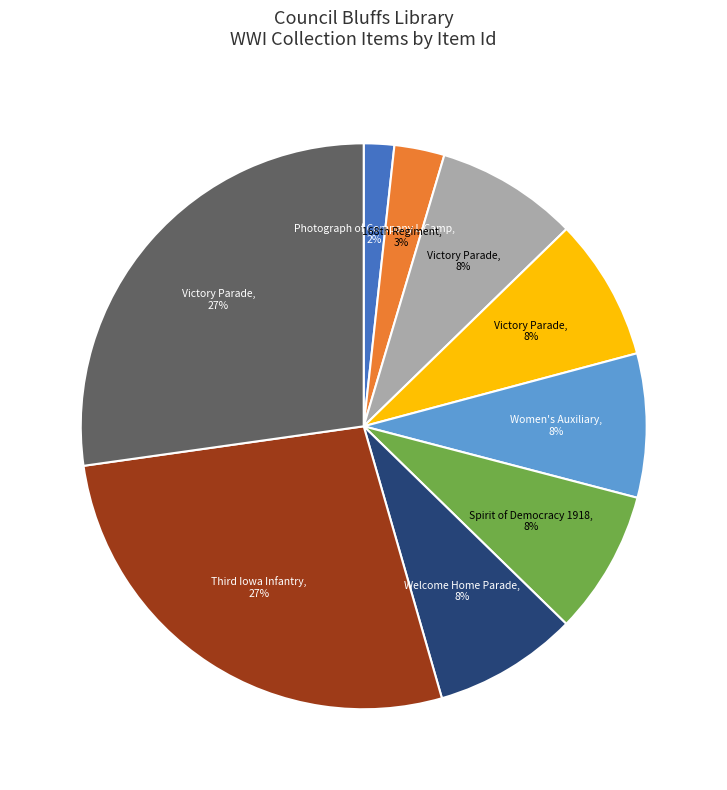

Is there a majority slice in this chart?

No